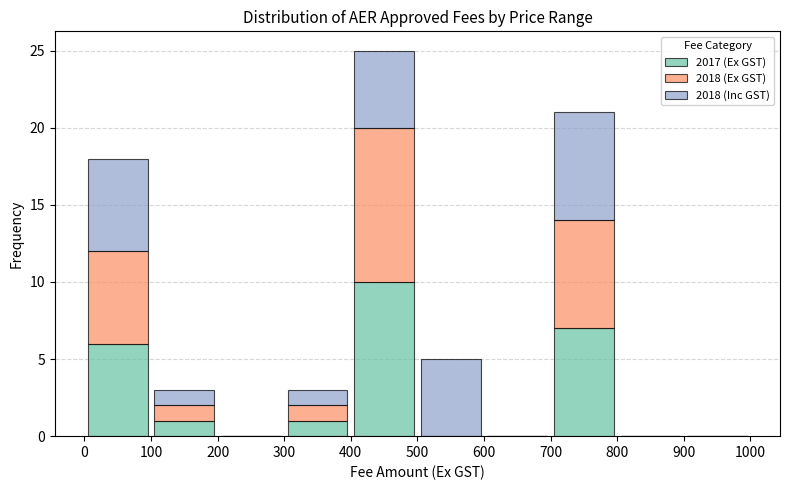

Reading left to right, list every stacked bar in this chart as the range it spans on the x-axis followed by its total height. The values are not printed on the chart, so give them approximately, as read against the axis.

0 to 100: 18
100 to 200: 3
200 to 300: 0
300 to 400: 3
400 to 500: 25
500 to 600: 5
600 to 700: 0
700 to 800: 21
800 to 900: 0
900 to 1000: 0